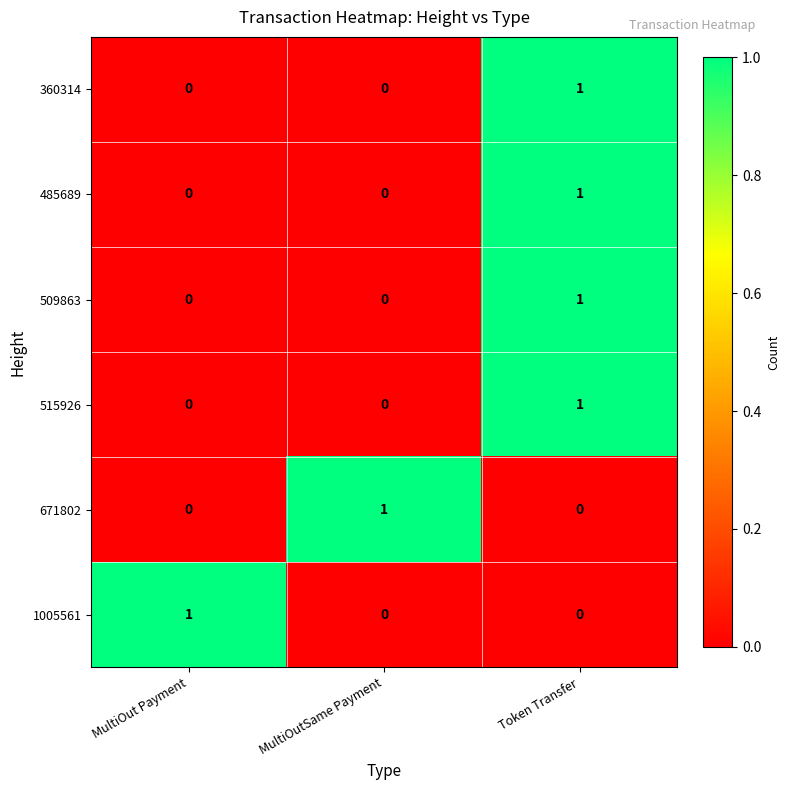

How many categories are shown in the chart?

3